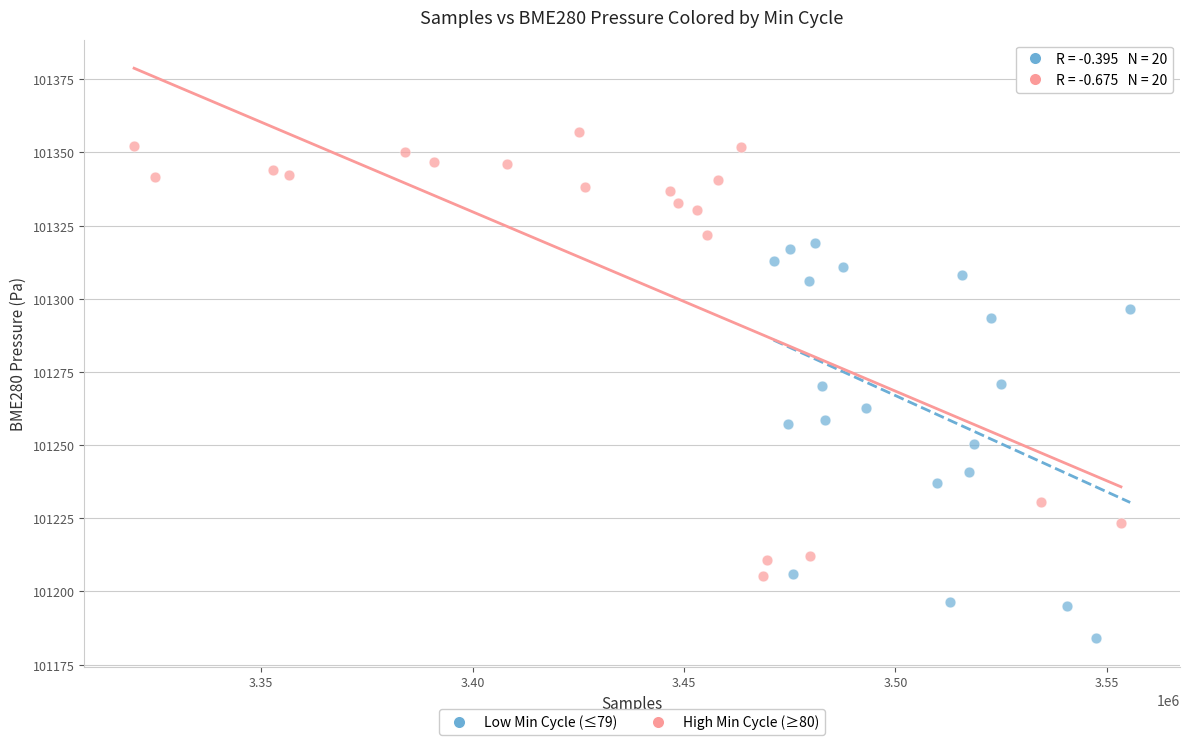

Which series reaches the maximum Y coordinate?

High Min Cycle (≥80)